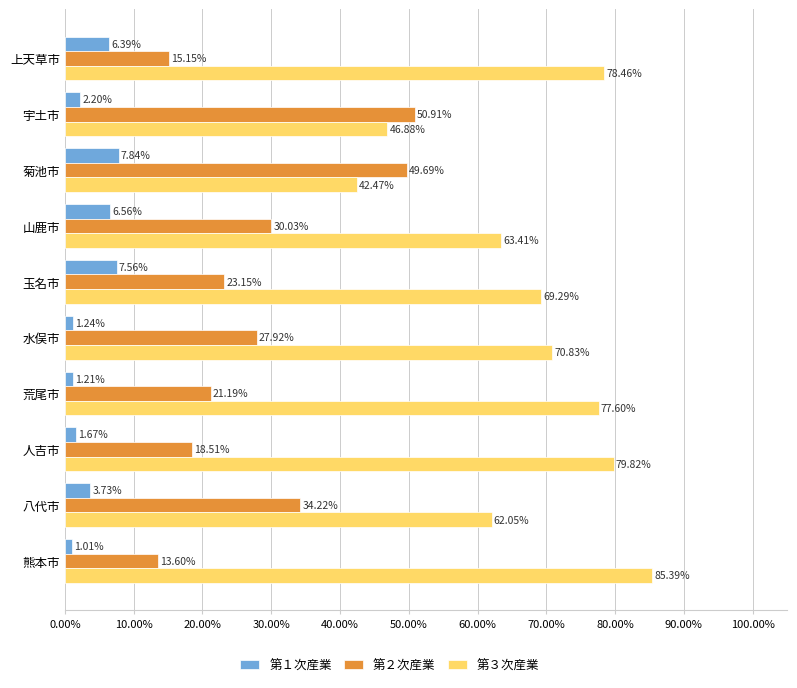

Rank the categories by 第１次産業 value from lowest to highest.

熊本市, 荒尾市, 水俣市, 人吉市, 宇土市, 八代市, 上天草市, 山鹿市, 玉名市, 菊池市